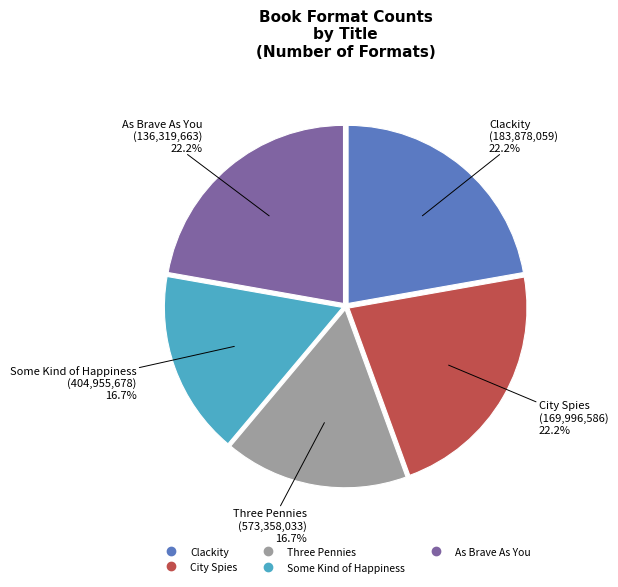

The Three Pennies slice represents 25% of the pie. True or false?

False